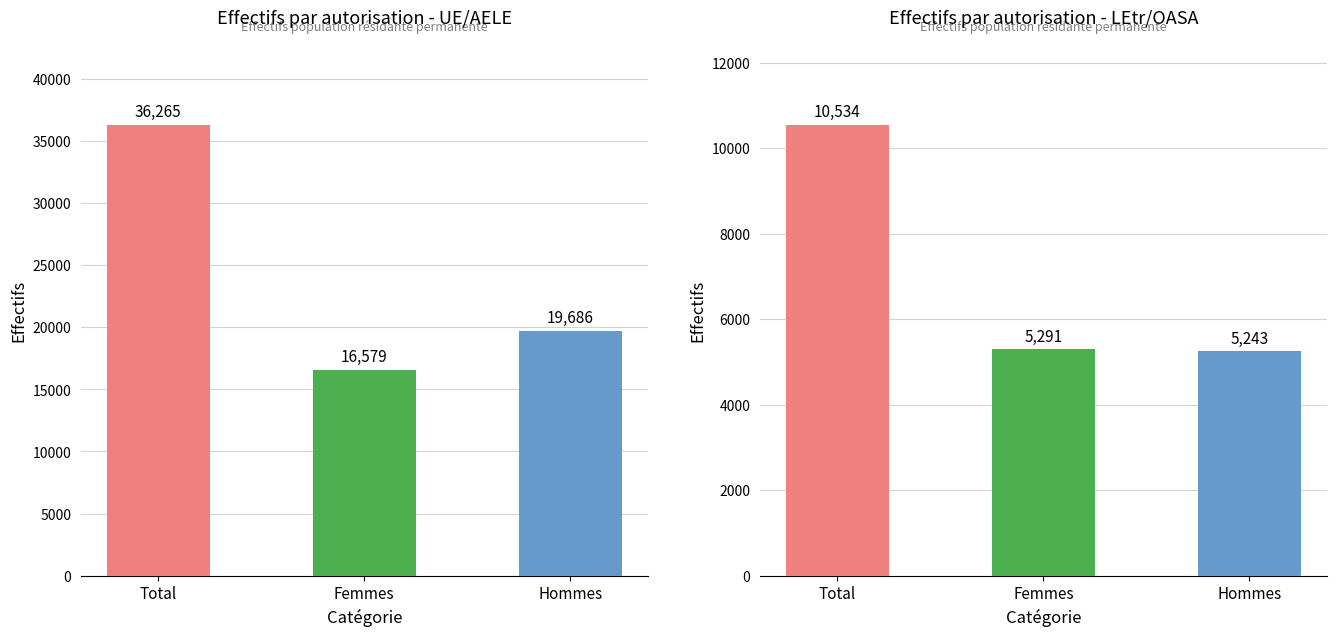

The Femmes (UE/AELE) series shows 18200 at Hommes. True or false?

False